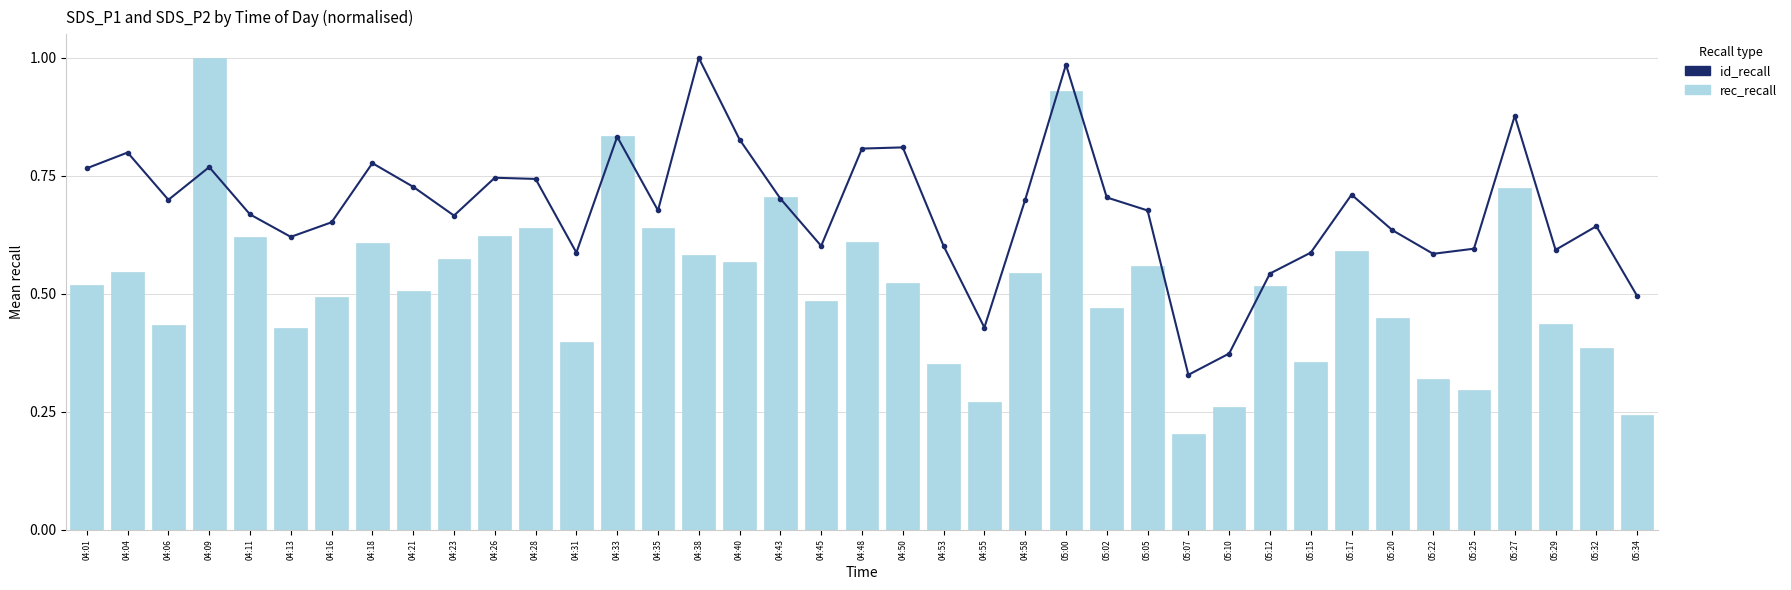

What is the total value across all series at 05:07?

0.5